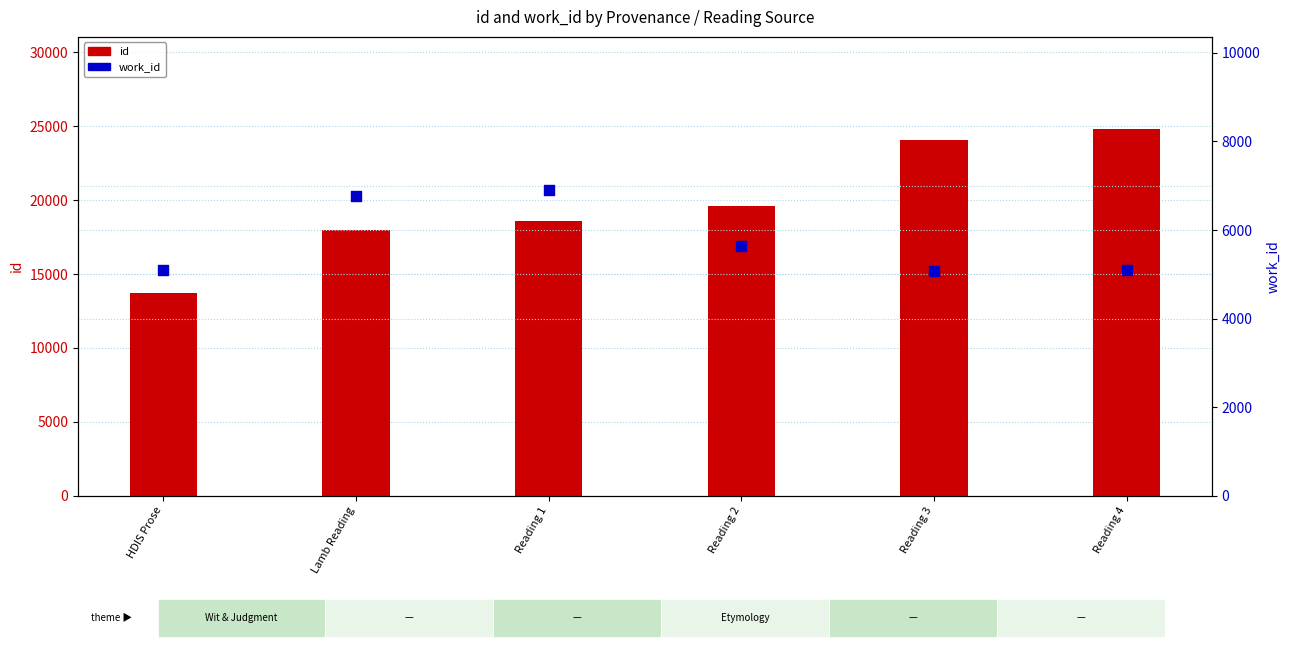

Which series has the largest Y range (max minus min)?

id